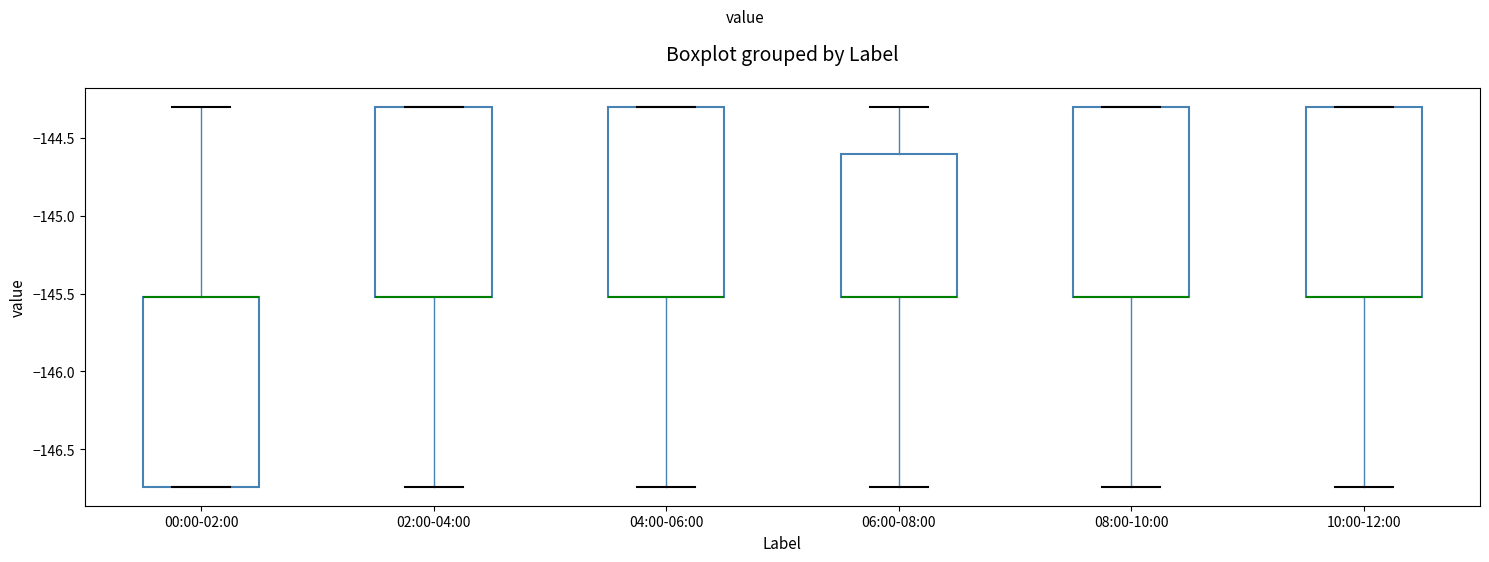

Reading left to right, read every box against the y-axis: the position of its median line, the range the box covers, and the ends of its whiskers. The values are not printed on the chart, so give them approximately, as read against the axis.

00:00-02:00: median -145.50 (drawn on the box's upper edge), box -146.75 to -145.50, whiskers -146.75 to -144.30
02:00-04:00: median -145.50 (drawn on the box's lower edge), box -145.50 to -144.30, whiskers -146.75 to -144.30
04:00-06:00: median -145.50 (drawn on the box's lower edge), box -145.50 to -144.30, whiskers -146.75 to -144.30
06:00-08:00: median -145.50 (drawn on the box's lower edge), box -145.50 to -144.60, whiskers -146.75 to -144.30
08:00-10:00: median -145.50 (drawn on the box's lower edge), box -145.50 to -144.30, whiskers -146.75 to -144.30
10:00-12:00: median -145.50 (drawn on the box's lower edge), box -145.50 to -144.30, whiskers -146.75 to -144.30